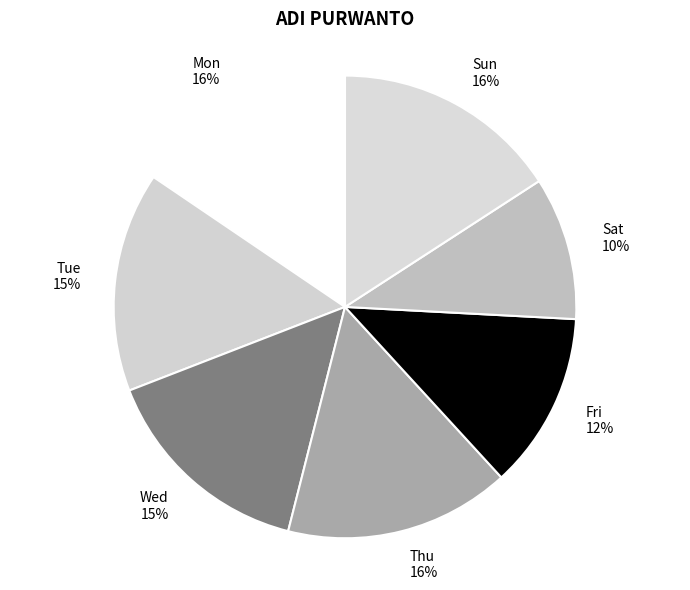

How many slices are in this pie chart?

7